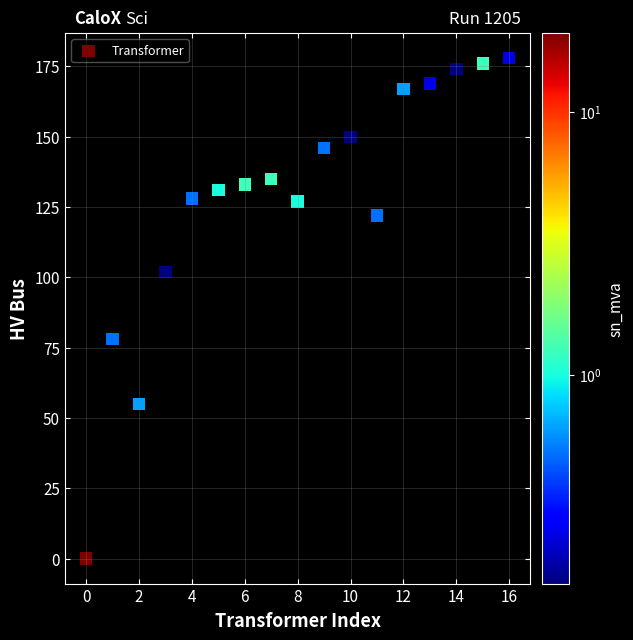

What Y value in the scatter plot is closest to 89?

78